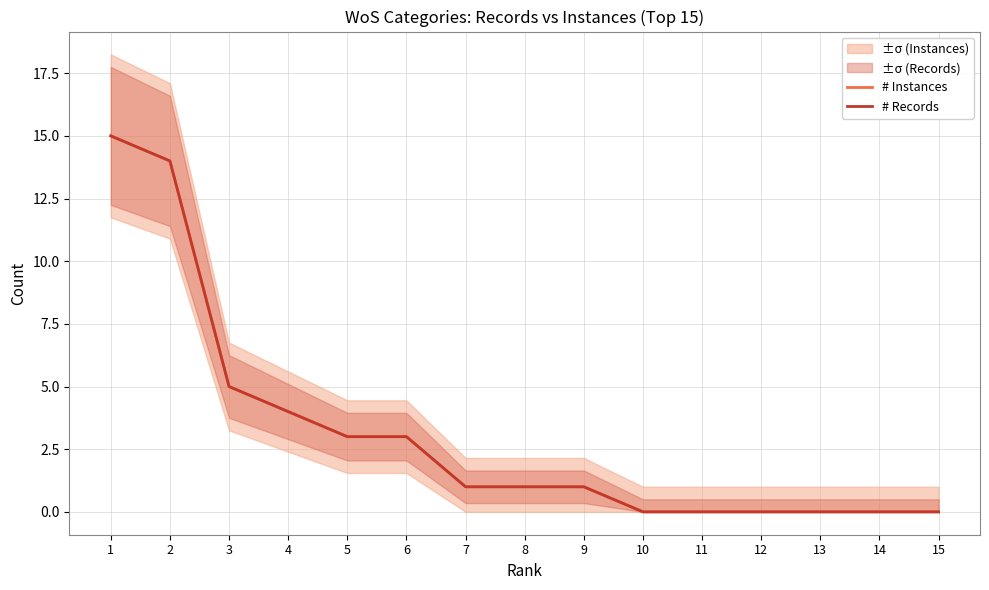

Does the chart display data point markers on the line(s)?

No